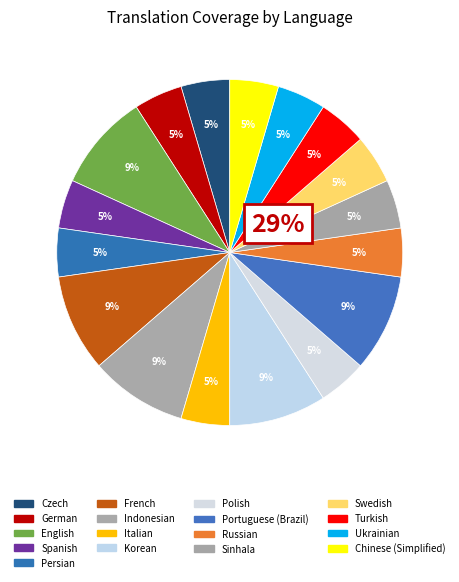

Which category has the biggest portion of the pie?

English